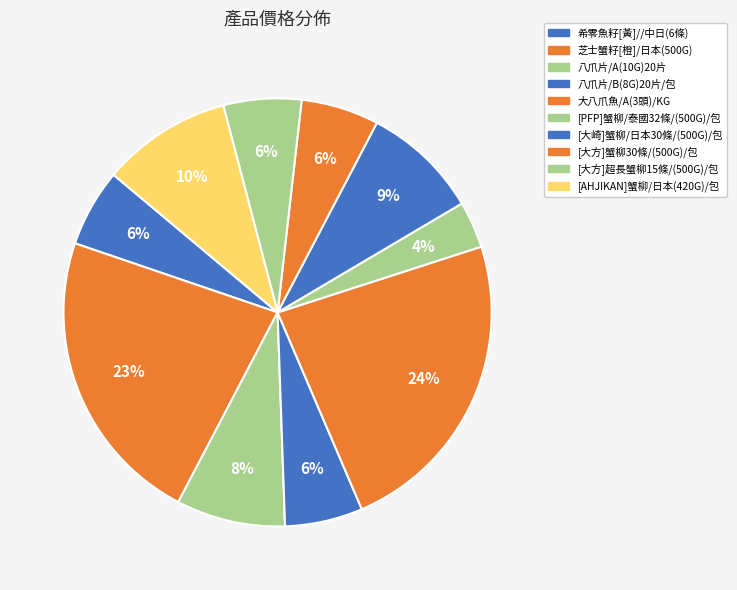

What is the ratio of the value at 大八爪魚/A(3頭)/KG to the value at [大方]超長蟹柳15條/(500G)/包?

4.0